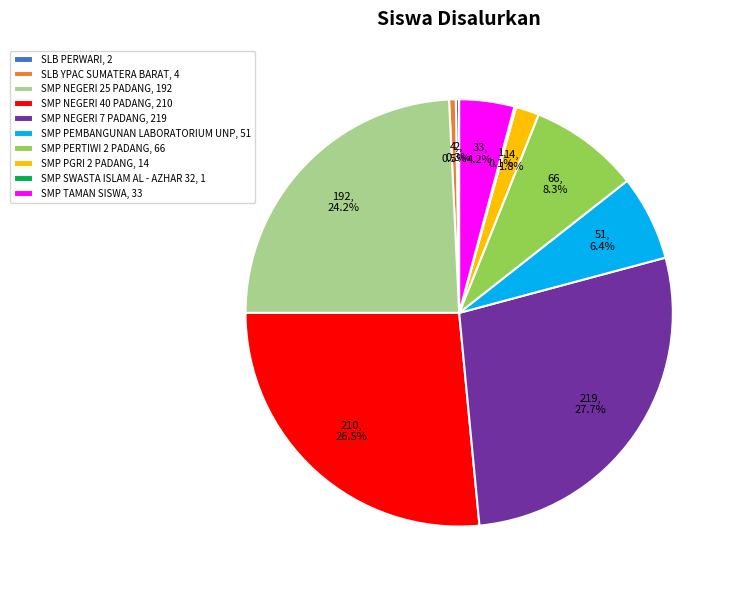

The SMP PERTIWI 2 PADANG slice represents 14% of the pie. True or false?

False